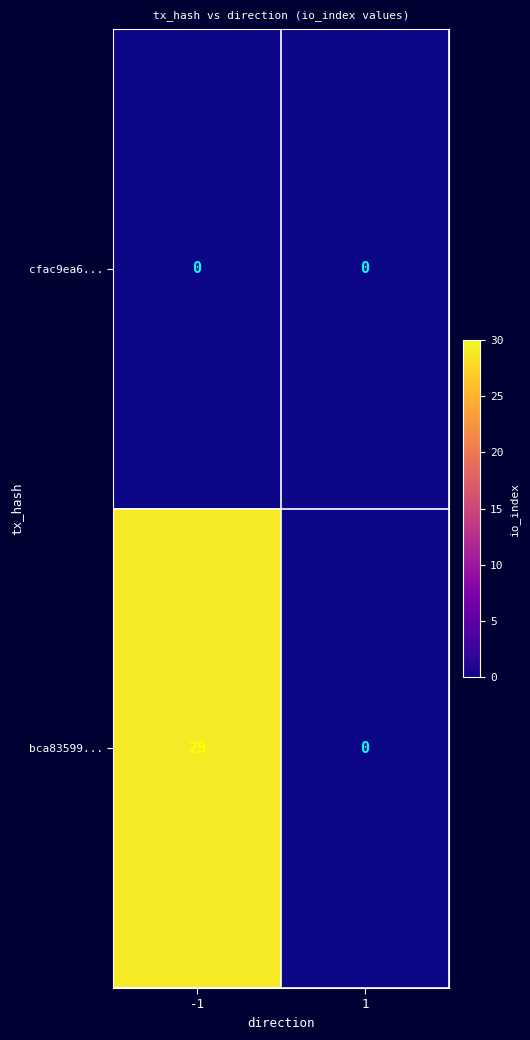

Between -1 and 1, which series saw the biggest shift?

bca83599...